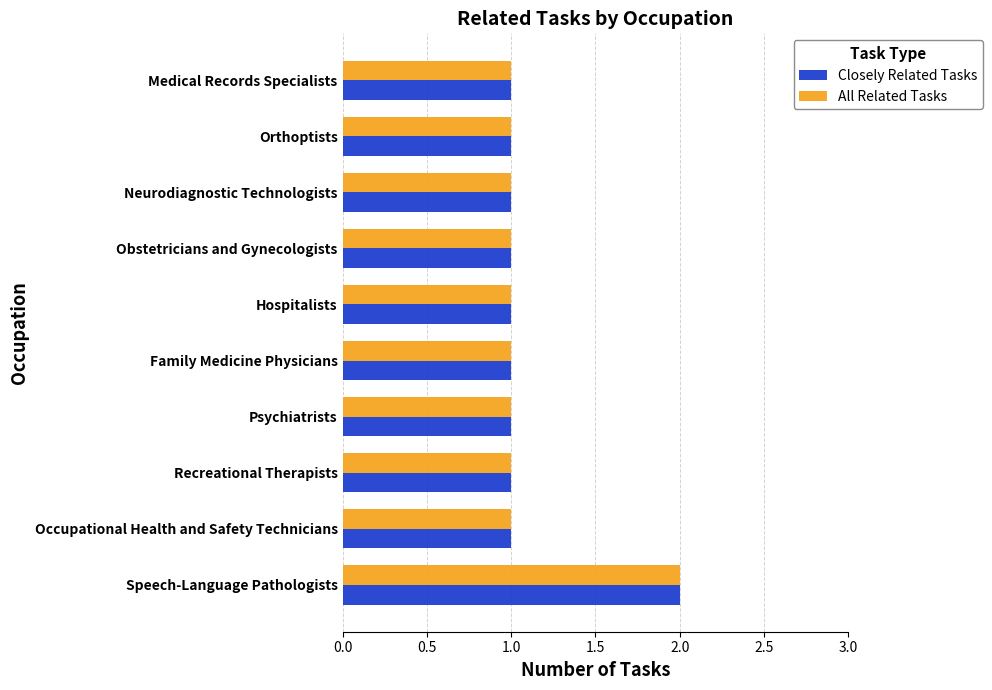

What is the sum of the Closely Related Tasks values at Orthoptists and Speech-Language Pathologists?

3